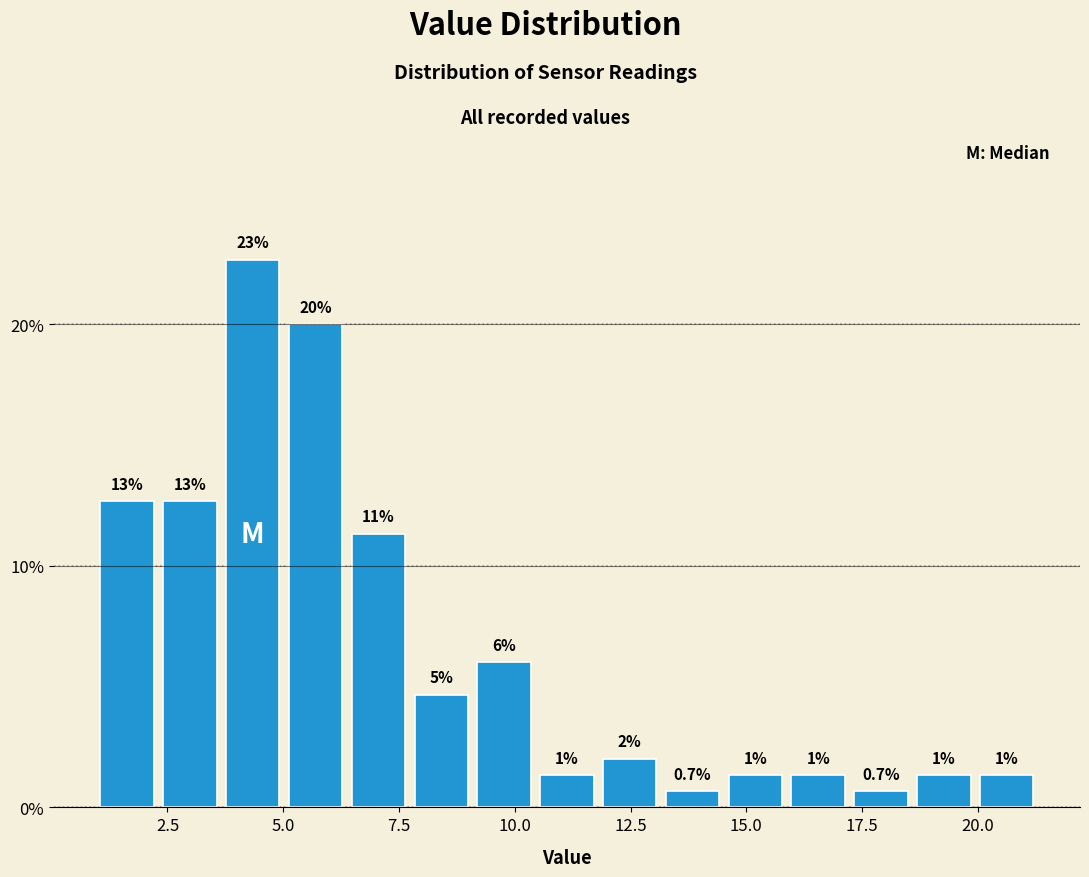

Around what value on the x-axis is the tallest bar? Give the approximate position of its centre, as read against the axis.

4.5